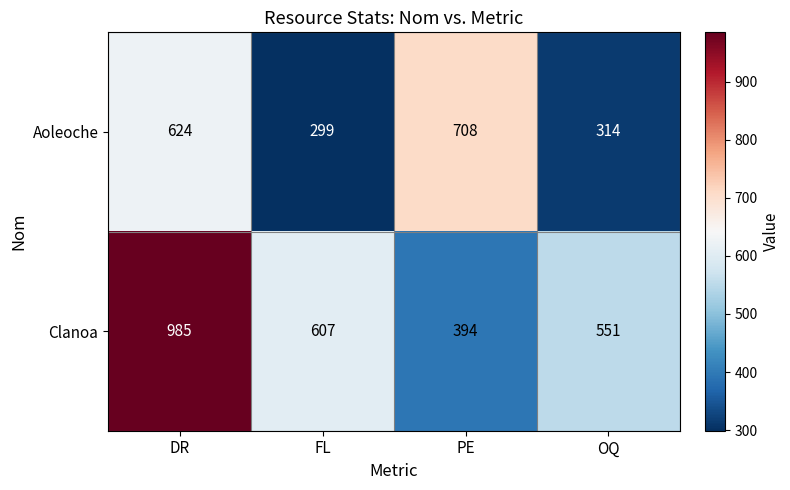

What value does the Clanoa series have at DR, to the nearest 50?

1000